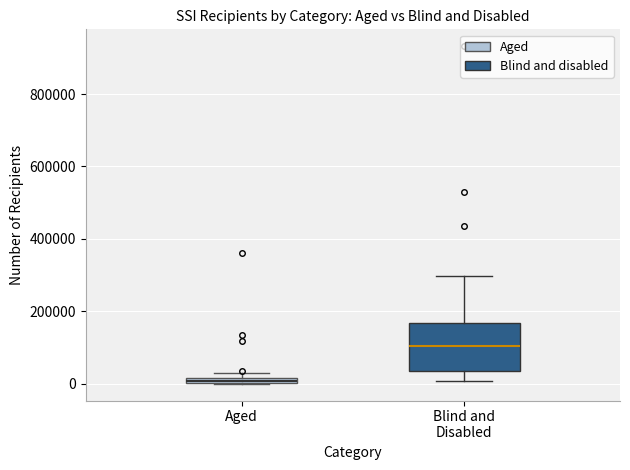

Where is the lower edge of the box for Aged on the y-axis? The values are not printed on the chart, so give them approximately, as read against the axis.

0